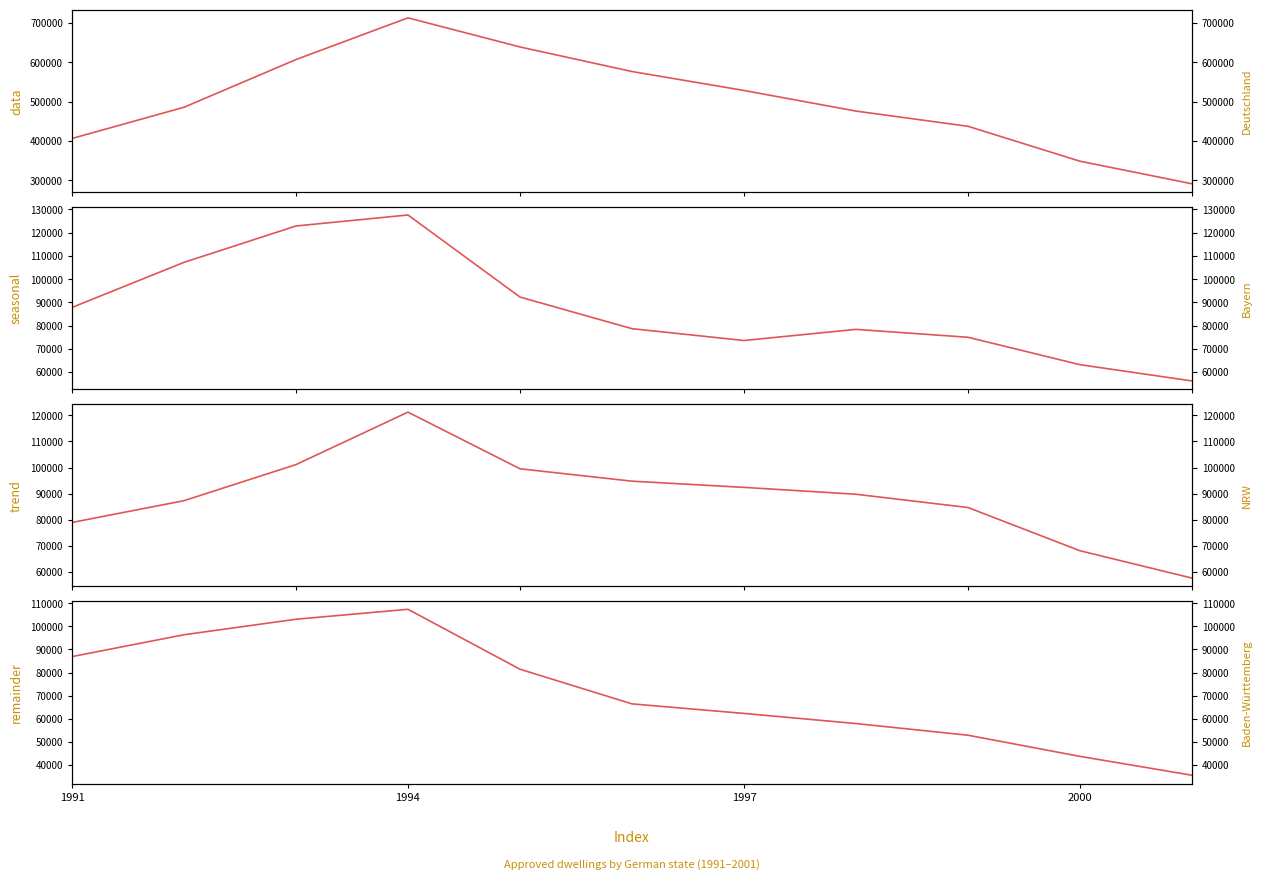

What position from the right is 1997?

5